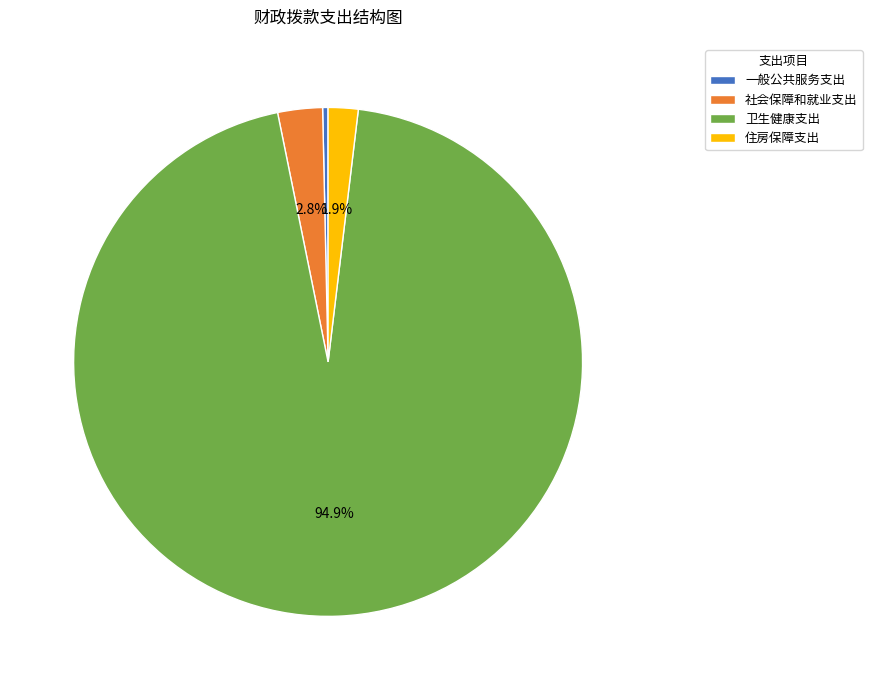

Is it true that 社会保障和就业支出 is 3% of the pie?

True